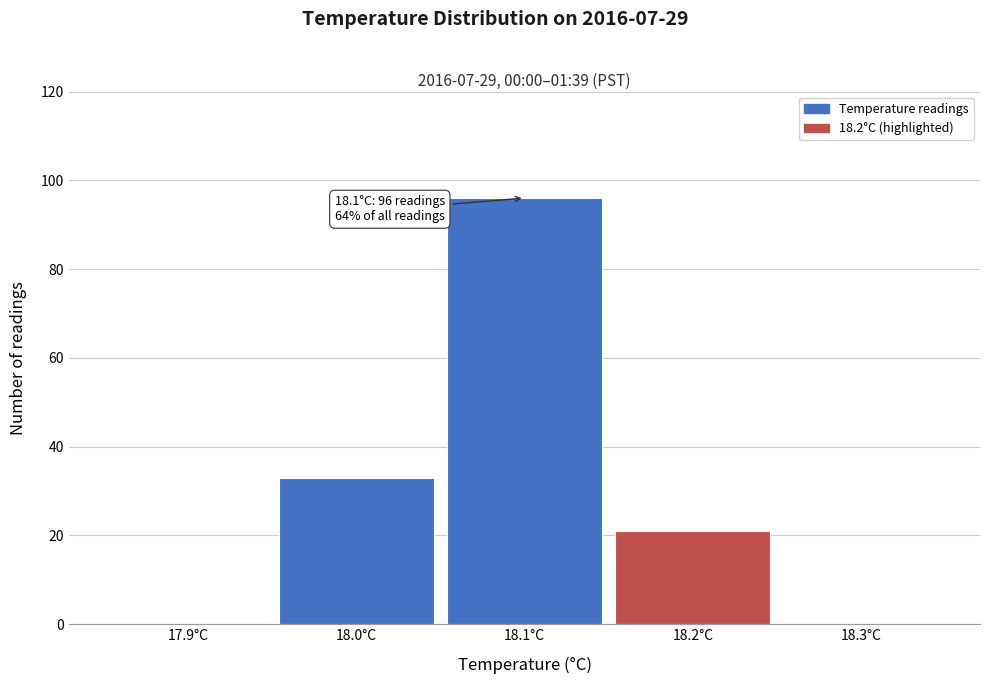

Which range on the x-axis has the tallest bar?

18.05 to 18.15